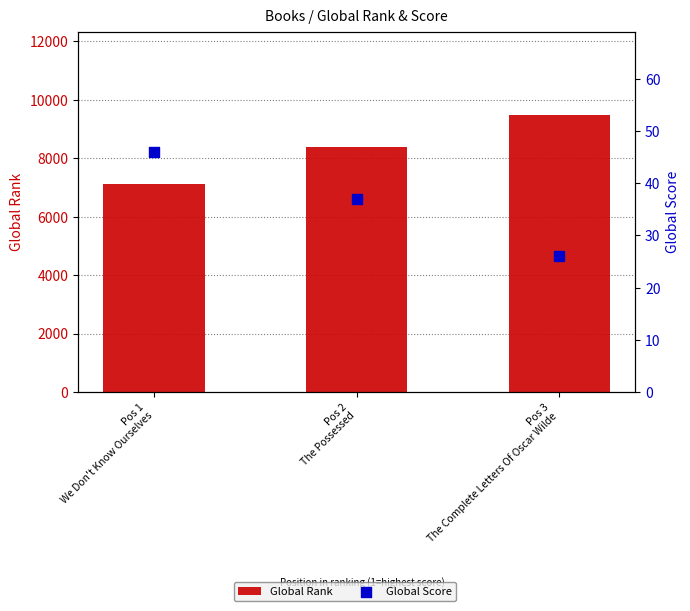

Which series has the largest total across all categories?

Global Rank